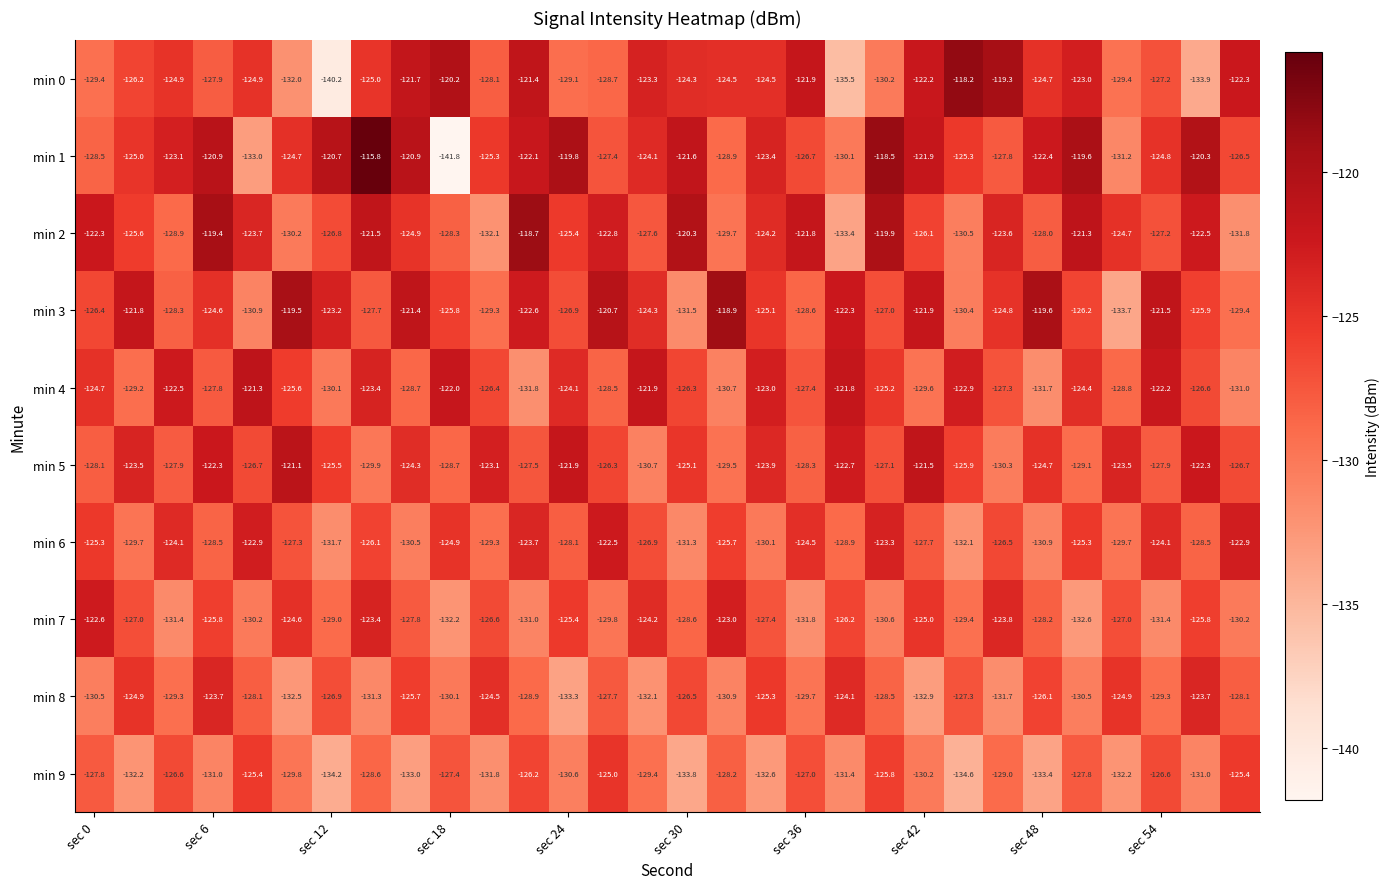

Which series has the widest spread of values?

min 1